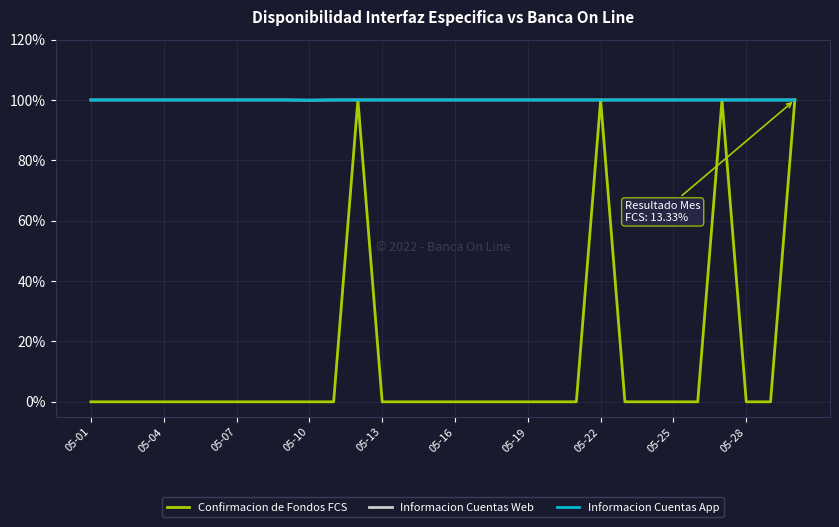

Does the chart display data point markers on the line(s)?

No